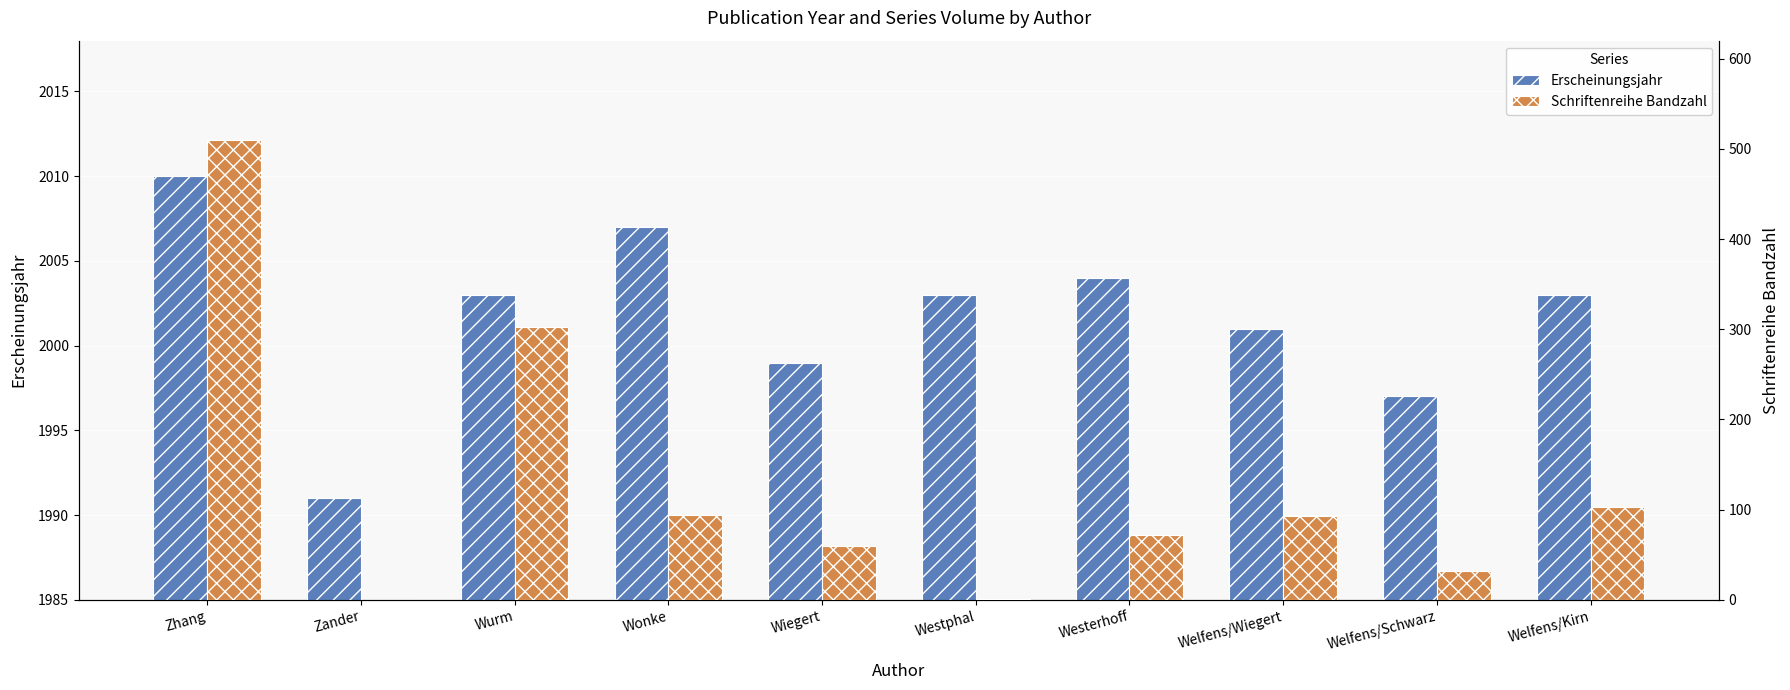

How many data points in Schriftenreihe Bandzahl are less than 93?

5